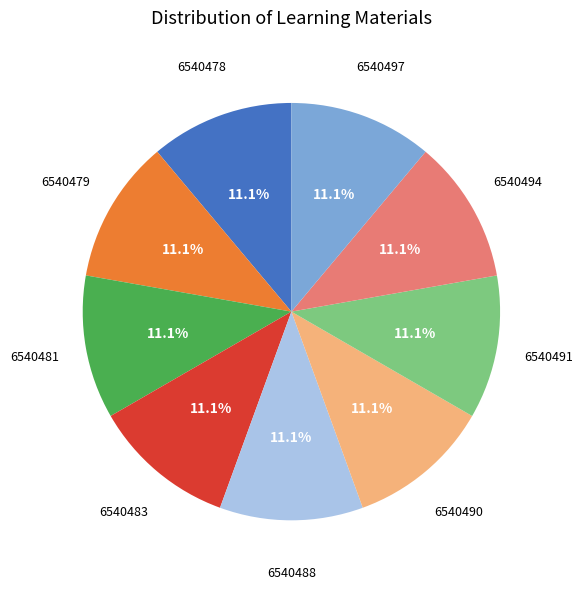

Is there any slice that represents more than half of the pie?

No